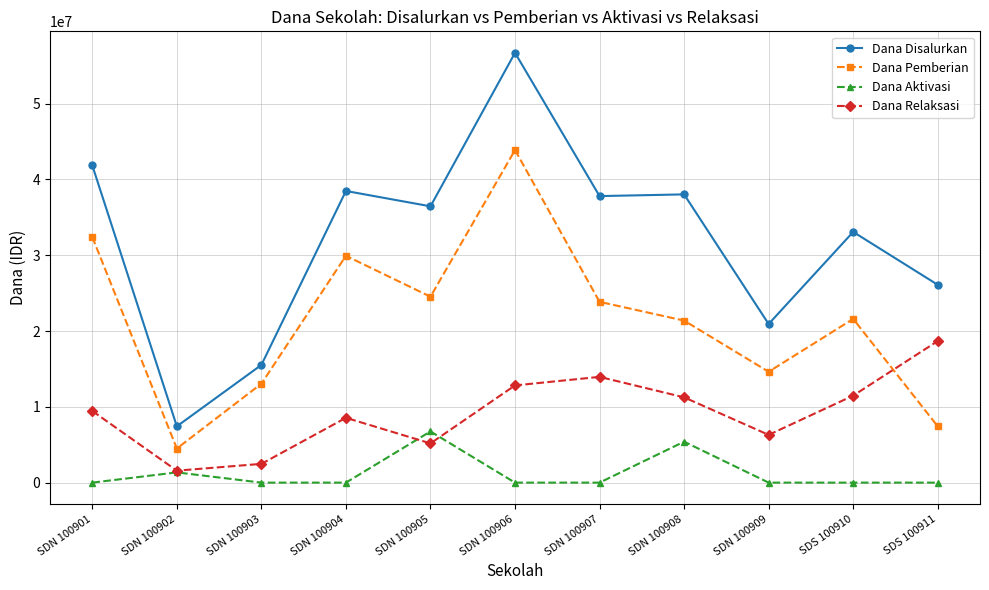

What is the total value across all series at SDN 100902?

14850000